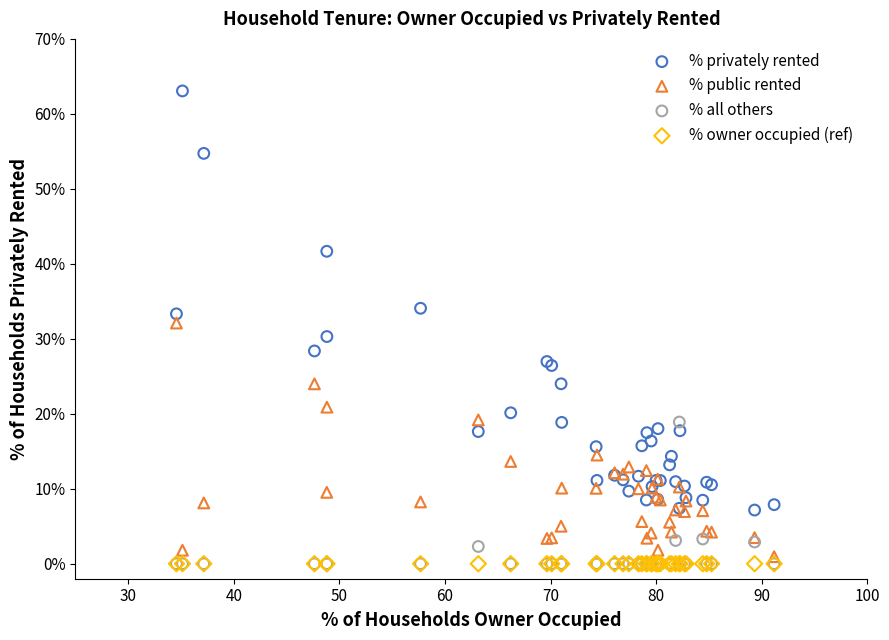

Which series reaches the maximum Y coordinate?

% privately rented